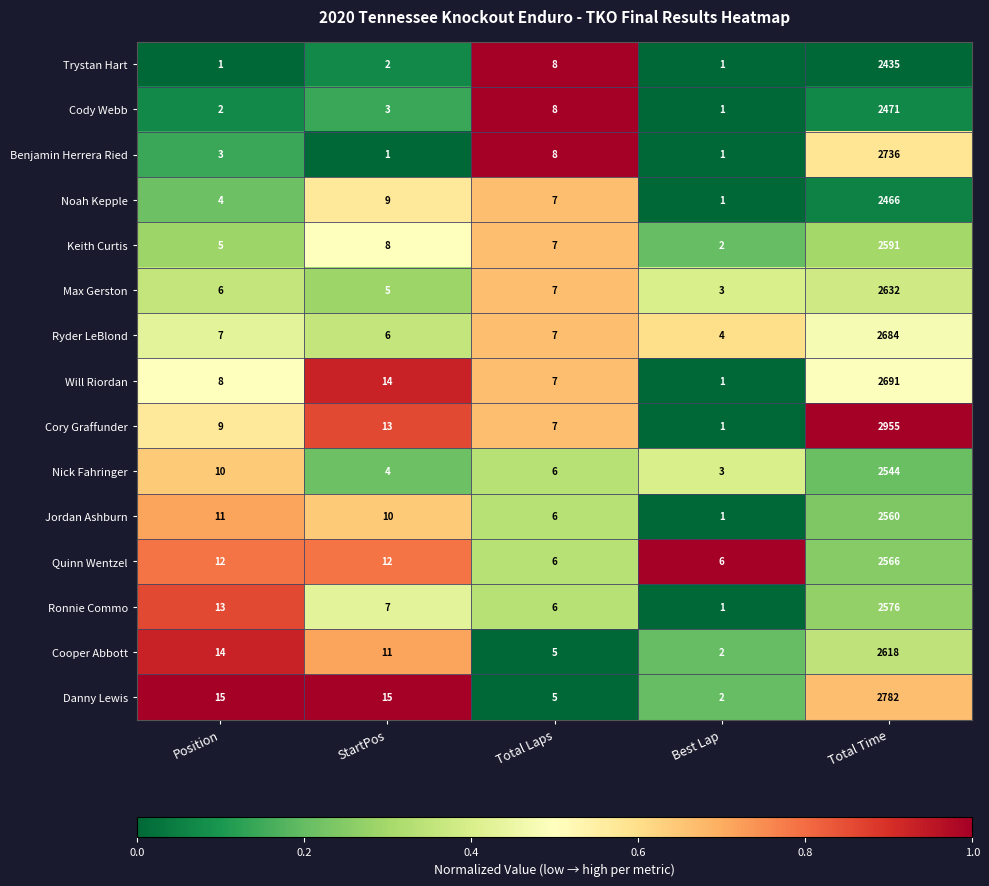

Is it true that Ryder LeBlond equals 7 at Total Laps?

True